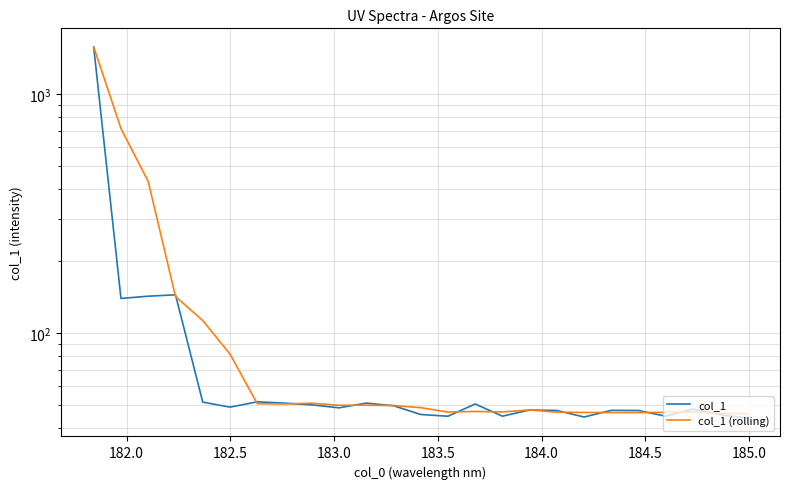

How many intersections are there between col_1 (rolling) and col_1?

14